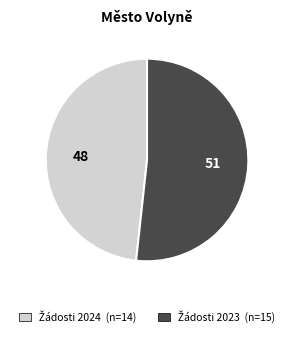

How many slices are in this pie chart?

2